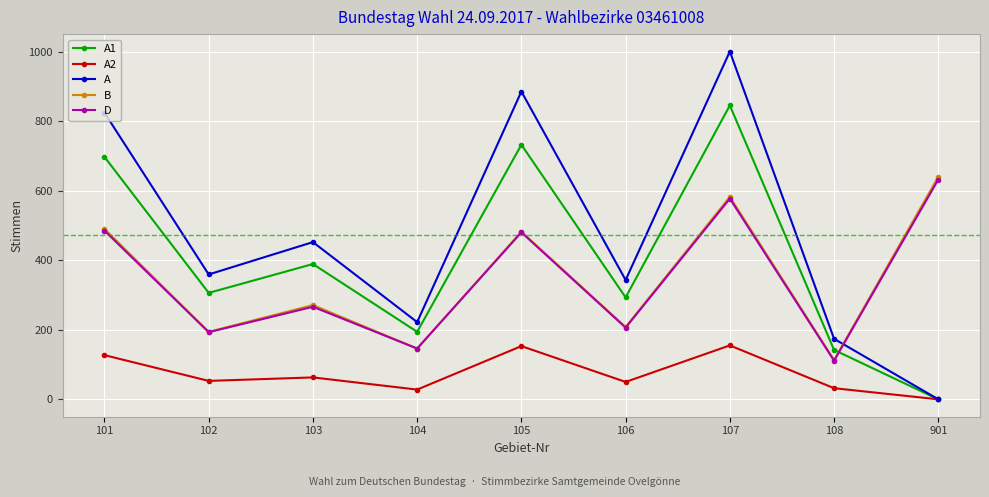

What is the value of the D point at the 6th from the left?

206